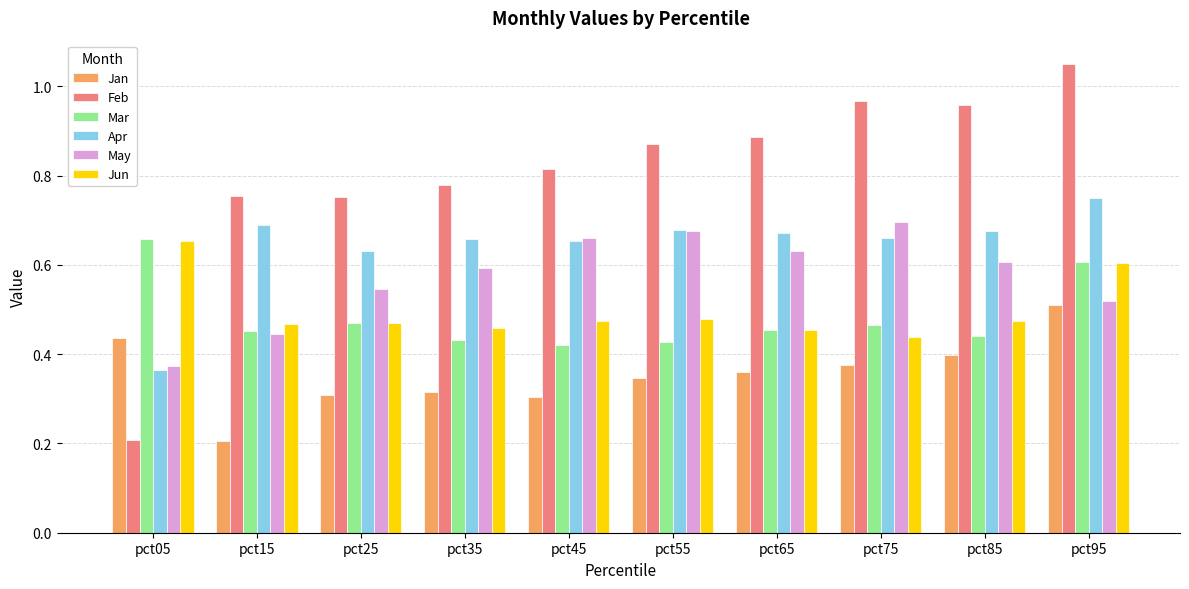

What is the sum of the Jun values at pct55 and pct95?

1.1